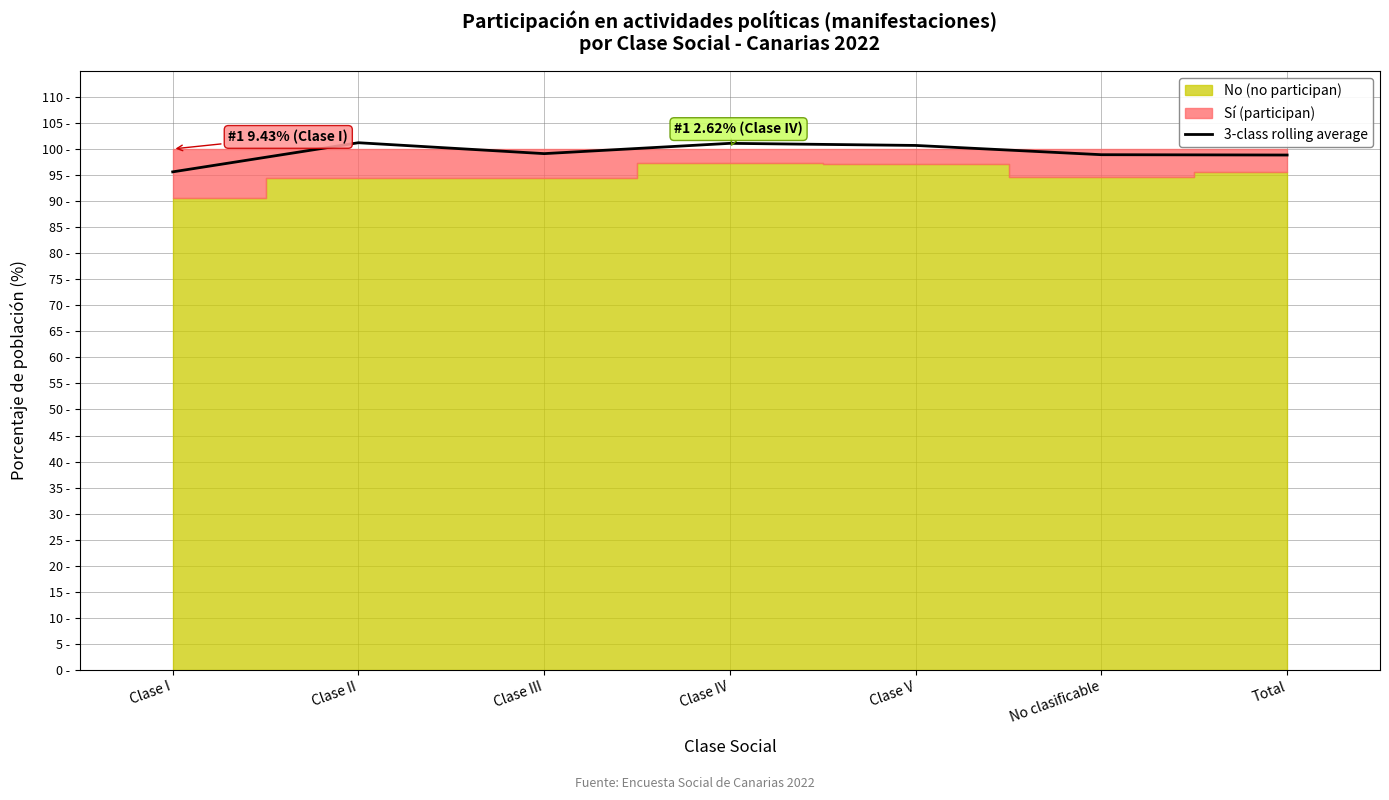

Where is the data nearest to the value 98?

Total